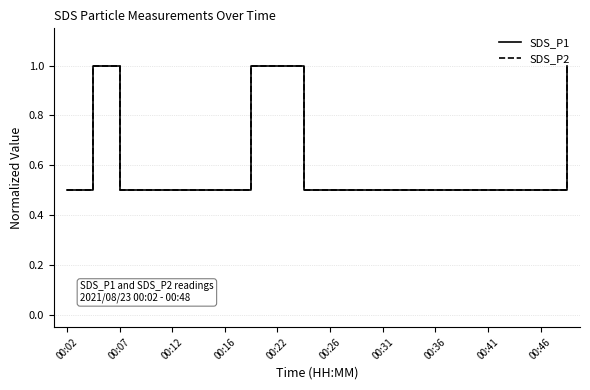

What is the difference between the second highest and minimum values in the SDS_P1 series?

0.5